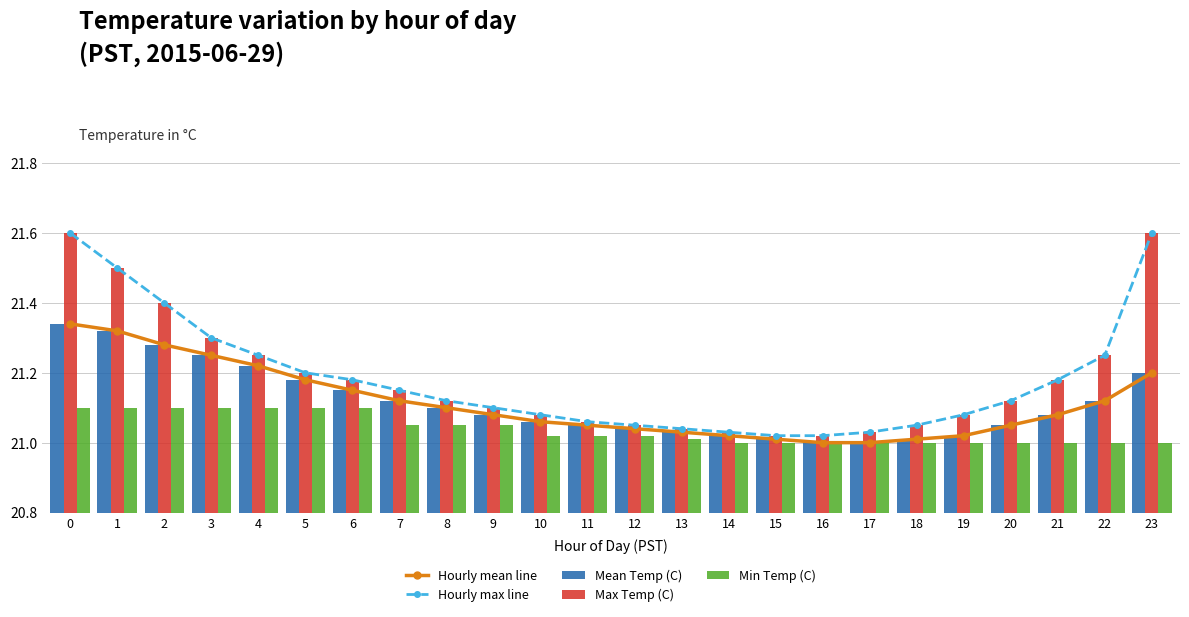

What is the sum of the Max Temp (C) values at 11 and 10?

42.1